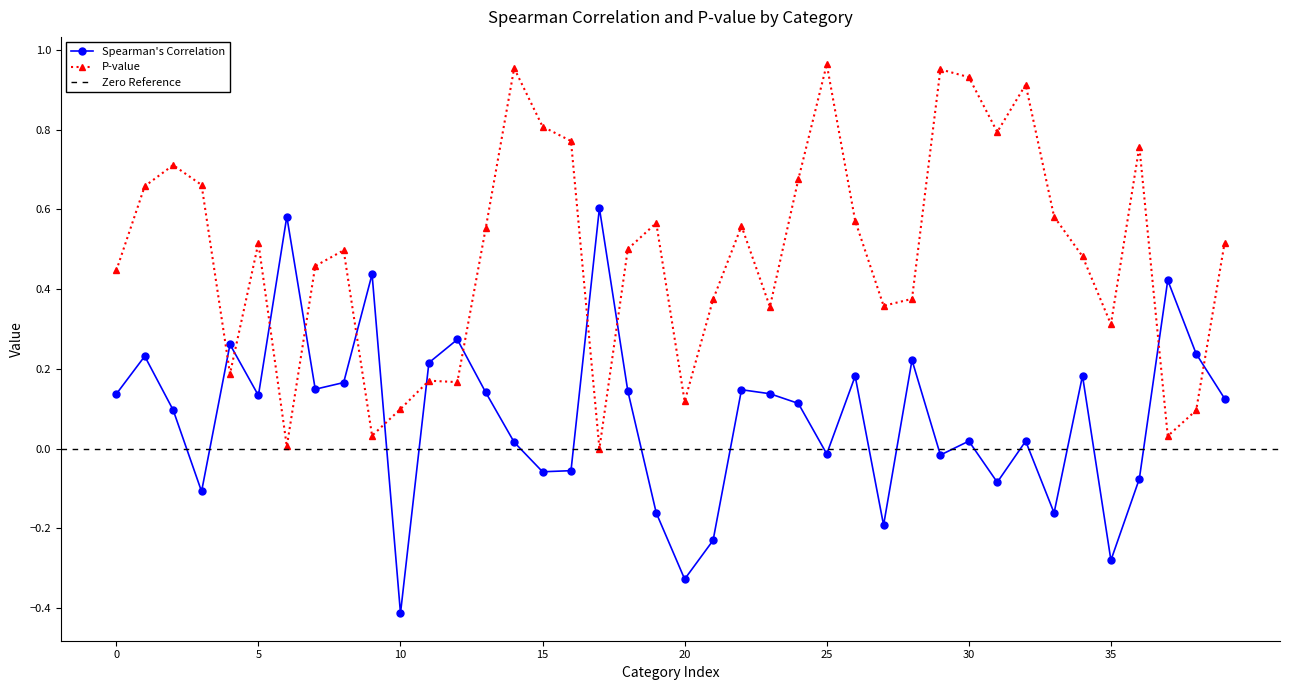

Reading right to left, what are all the values shown in this chart?

Spearman's Correlation: 0.1	0.2	0.4	-0.1	-0.3	0.2	-0.2	0.0	-0.1	0.0	-0.0	0.2	-0.2	0.2	-0.0	0.1	0.1	0.1	-0.2	-0.3	-0.2	0.1	0.6	-0.1	-0.1	0.0	0.1	0.3	0.2	-0.4	0.4	0.2	0.1	0.6	0.1	0.3	-0.1	0.1	0.2	0.1
P-value: 0.5	0.1	0.0	0.8	0.3	0.5	0.6	0.9	0.8	0.9	1.0	0.4	0.4	0.6	1.0	0.7	0.4	0.6	0.4	0.1	0.6	0.5	0.0	0.8	0.8	1.0	0.6	0.2	0.2	0.1	0.0	0.5	0.5	0.0	0.5	0.2	0.7	0.7	0.7	0.4